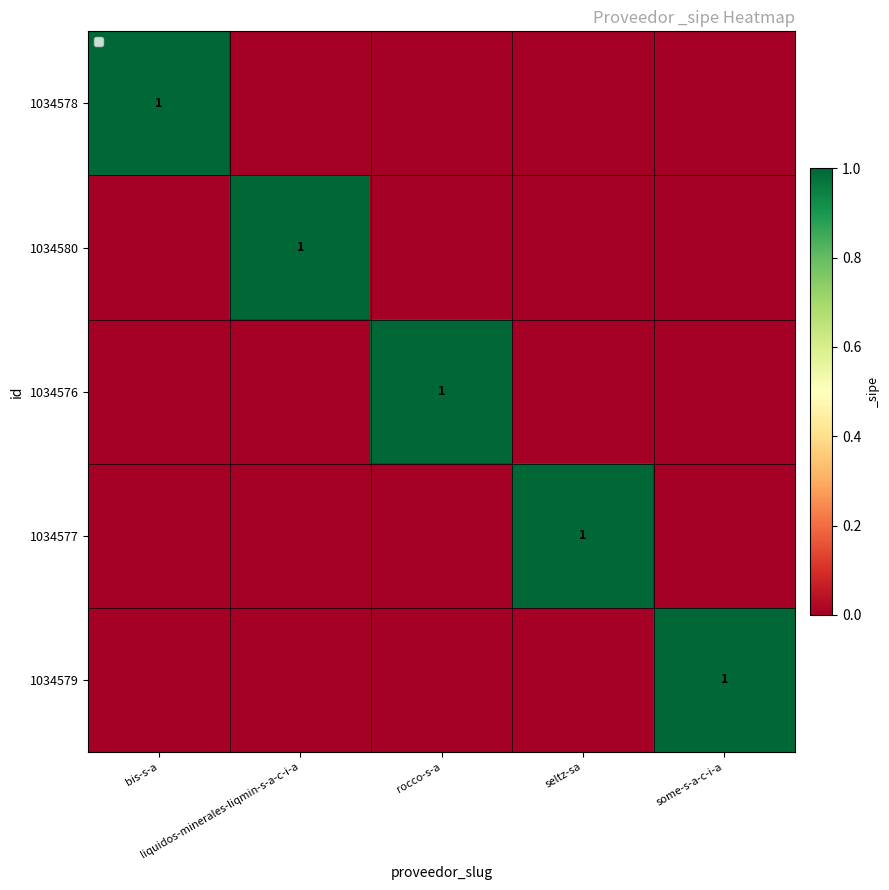

List the labels in order of 1034580 value, largest first.

liquidos-minerales-liqmin-s-a-c-i-a, bis-s-a, rocco-s-a, seltz-sa, some-s-a-c-i-a